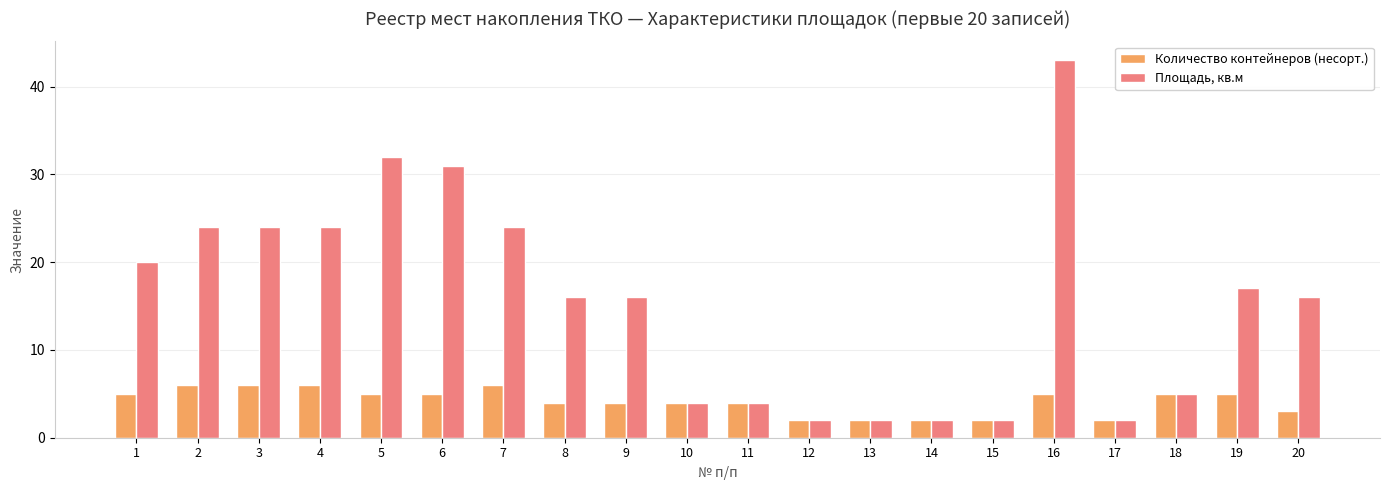

Reading right to left, transcribe all the data shown in this chart.

Количество контейнеров (несорт.): 3	5	5	2	5	2	2	2	2	4	4	4	4	6	5	5	6	6	6	5
Площадь, кв.м: 16	17	5	2	43	2	2	2	2	4	4	16	16	24	31	32	24	24	24	20